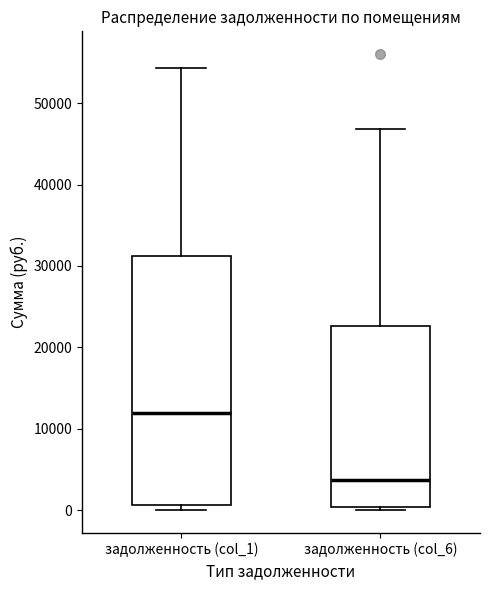

Where is the upper edge of the box for задолженность (col_1) on the y-axis? The values are not printed on the chart, so give them approximately, as read against the axis.

31000